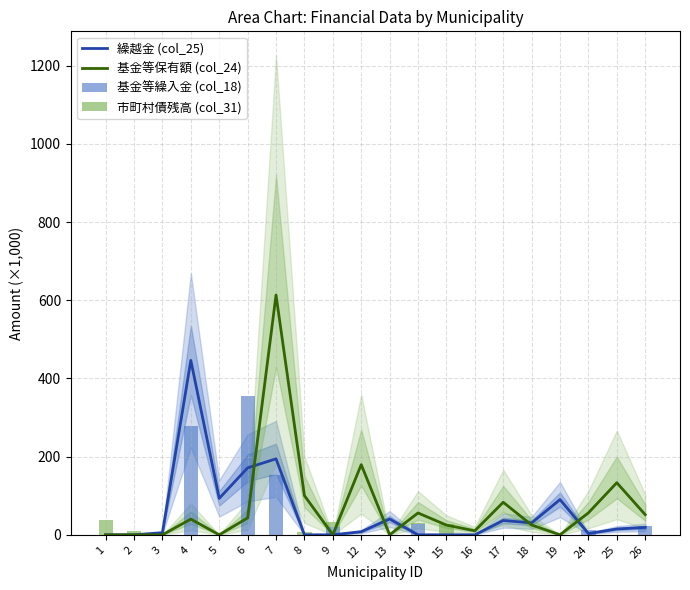

How many groups of bars are there?

20